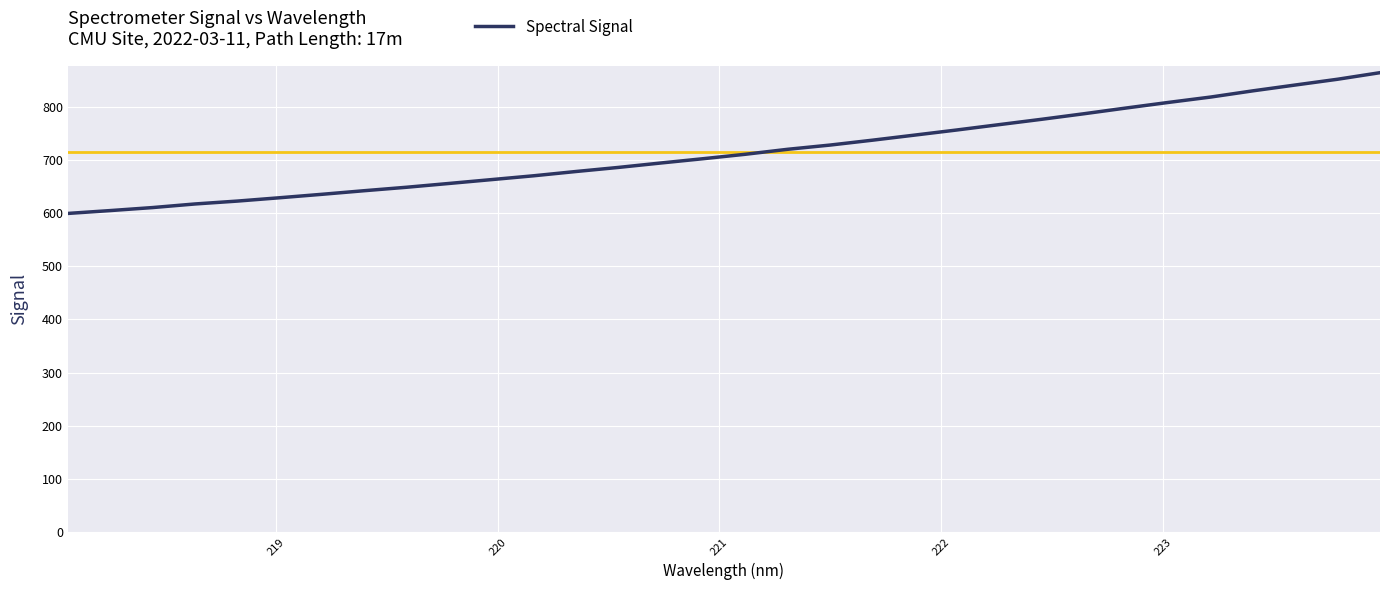

What is the difference between the second highest and second lowest values?

247.2